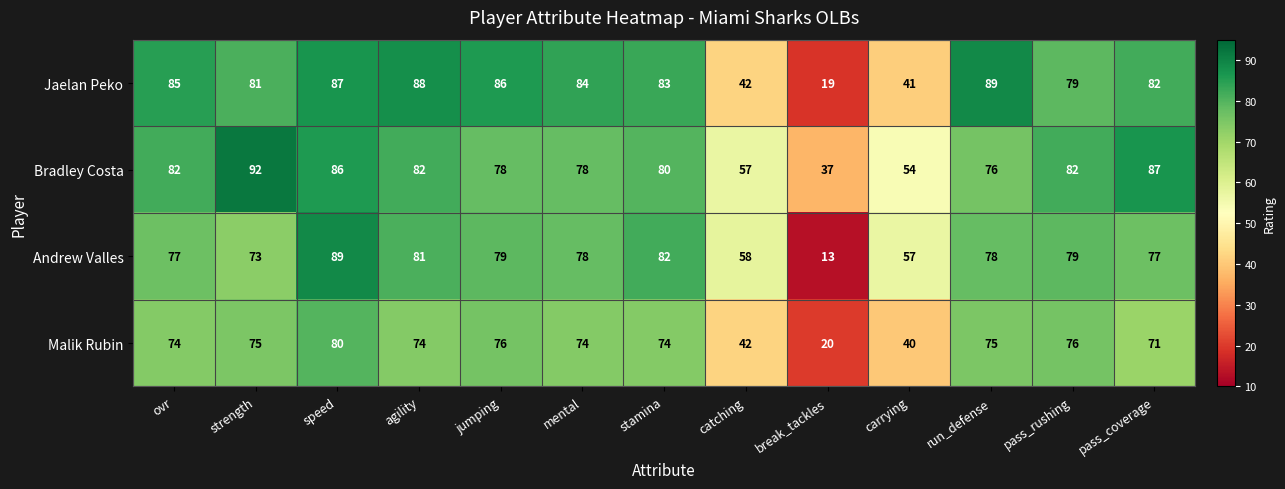

Which series changed the most between break_tackles and carrying?

Andrew Valles